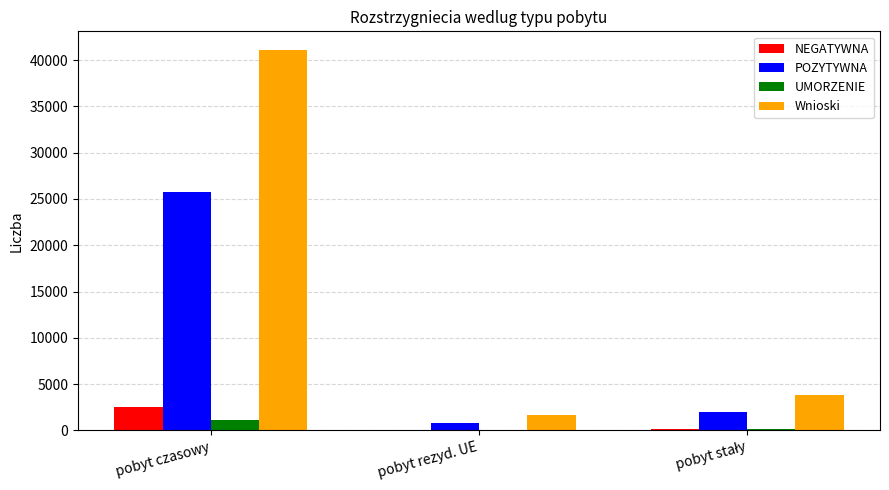

Between pobyt czasowy and pobyt rezyd. UE, which series saw the biggest shift?

Wnioski